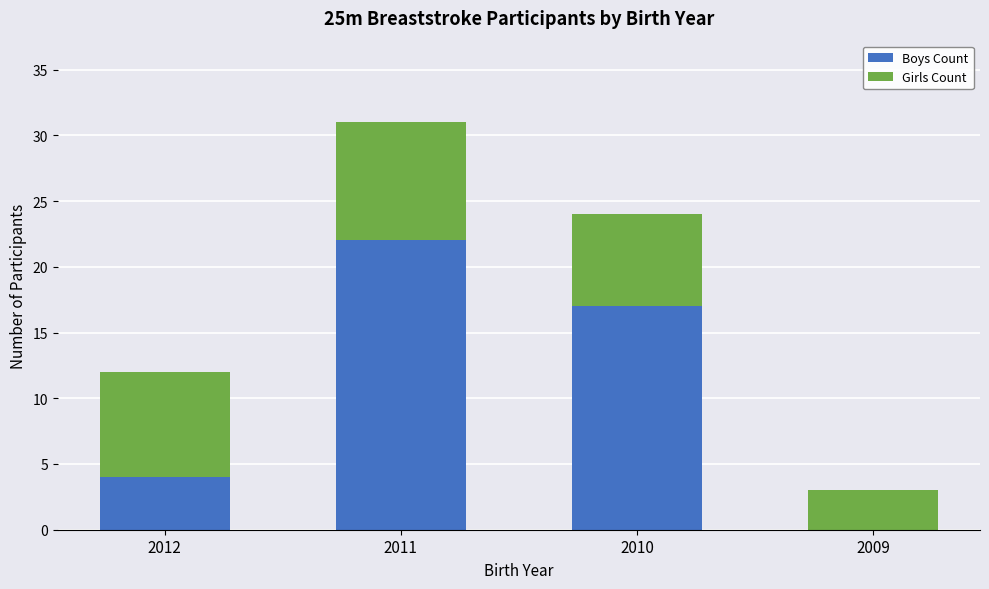

At which category is the sum across all series the highest?

2011